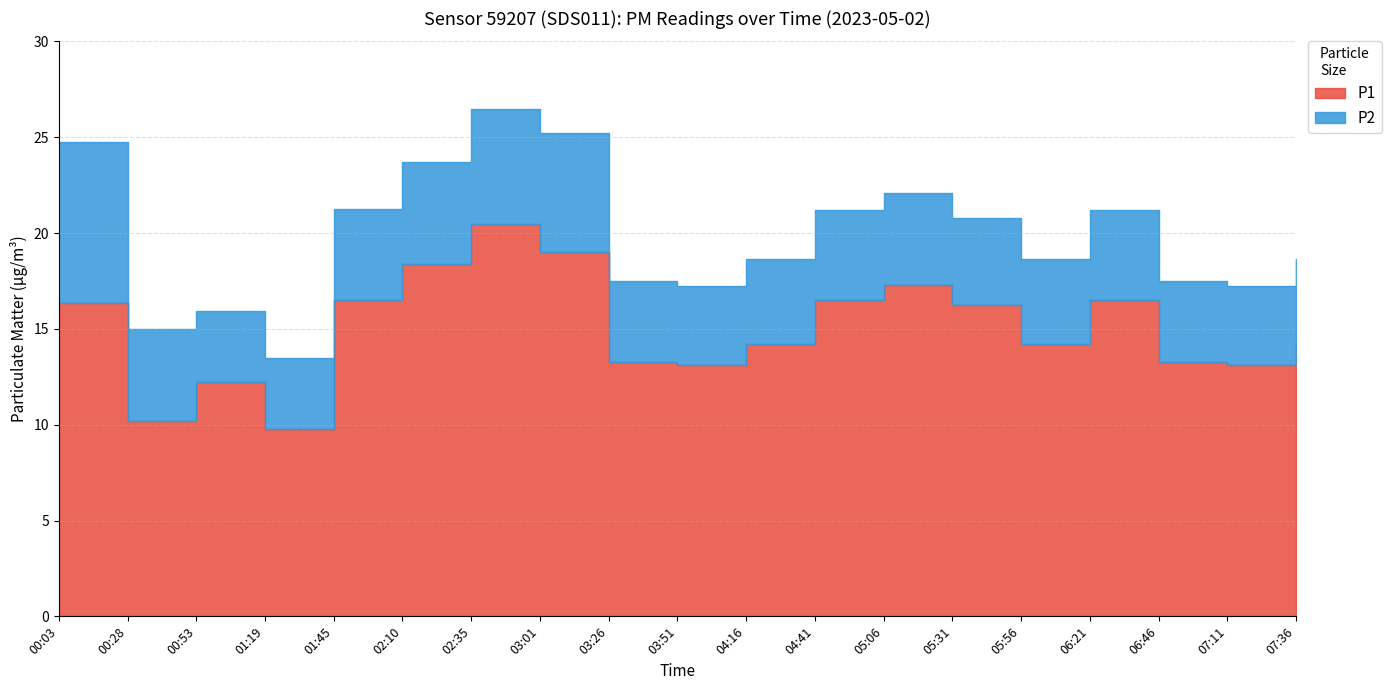

Which series has the largest total across all categories?

P1